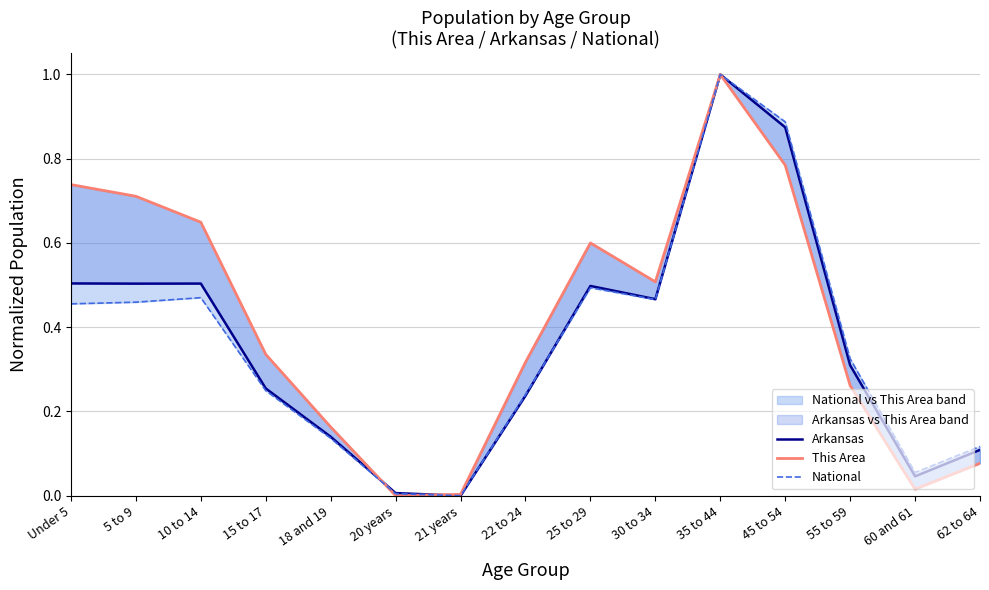

At which category does Arkansas reach its first local valley?

5 to 9